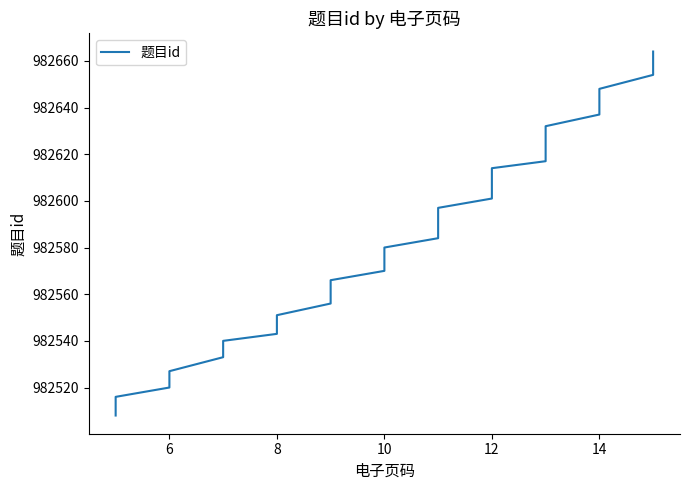

How many lines are shown in the chart?

1